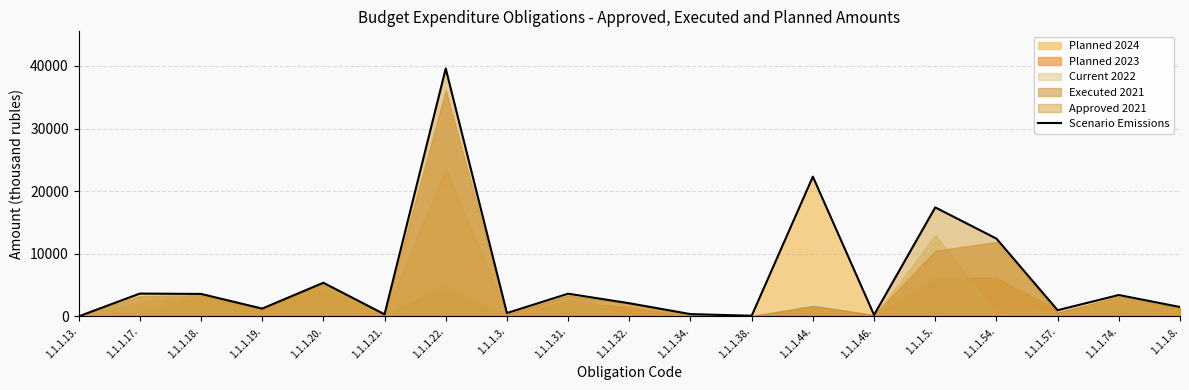

List the labels in order of value, largest first.

1.1.1.22., 1.1.1.44., 1.1.1.5., 1.1.1.54., 1.1.1.20., 1.1.1.17., 1.1.1.31., 1.1.1.18., 1.1.1.74., 1.1.1.32., 1.1.1.8., 1.1.1.19., 1.1.1.57., 1.1.1.3., 1.1.1.34., 1.1.1.21., 1.1.1.46., 1.1.1.38., 1.1.1.13.